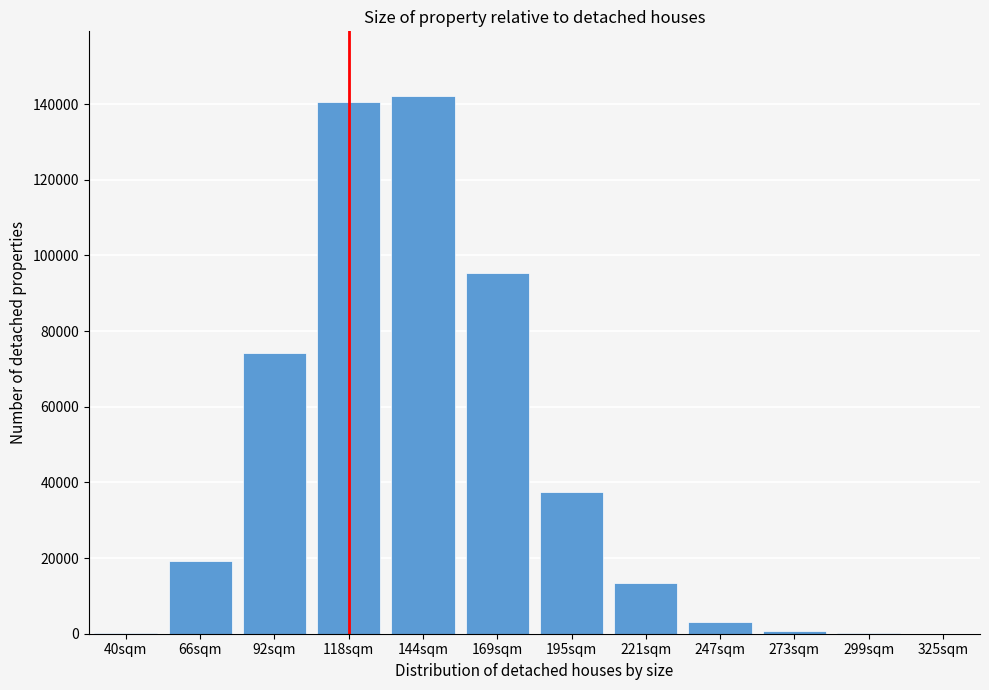

What is the greatest value displayed?

142202